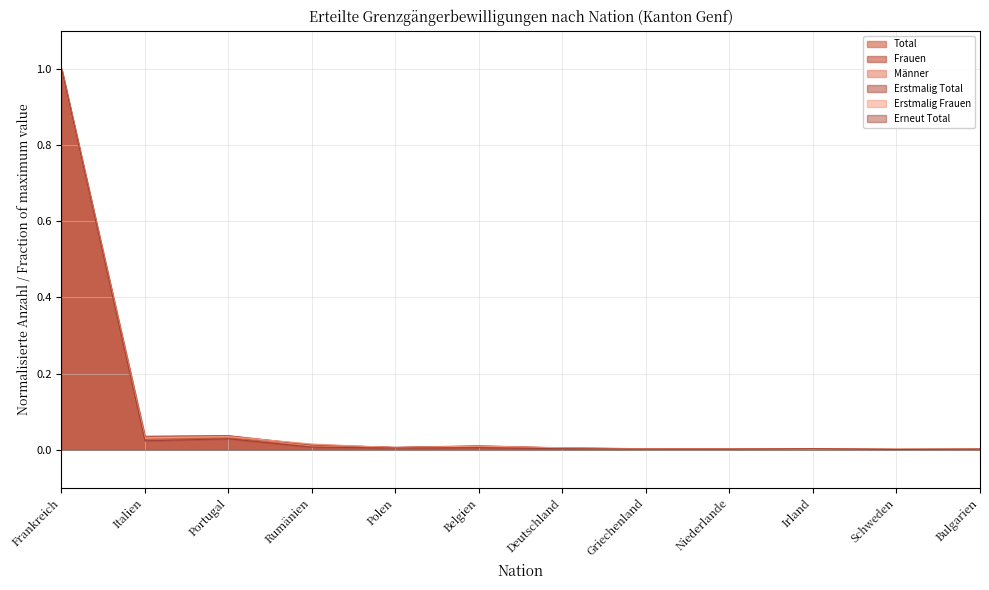

Is the value of Frauen at Niederlande greater than the value of Erstmalig Total at Schweden?

Yes